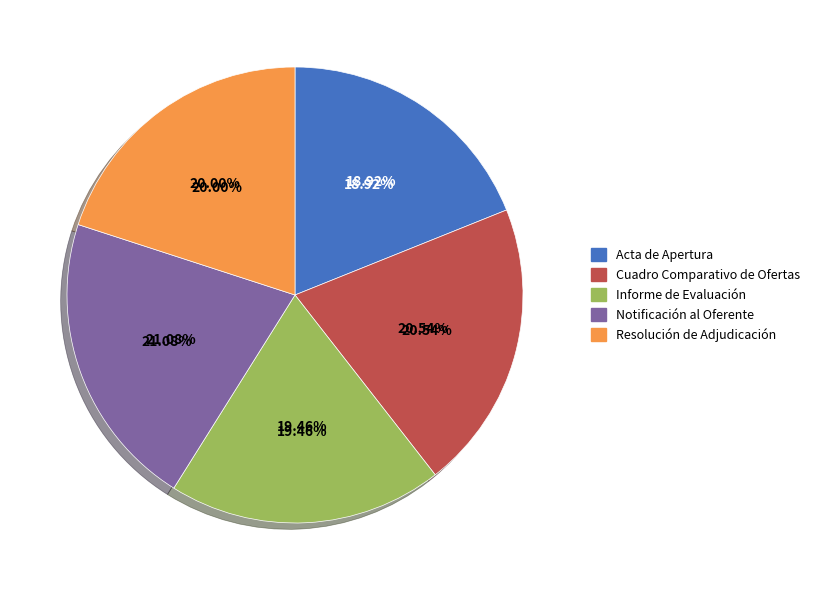

Combined, do Resolución de Adjudicación and Informe de Evaluación account for over 50%?

No